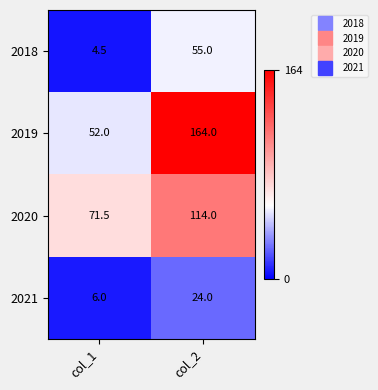

Is it true that 2021 equals 6.0 at col_1?

True